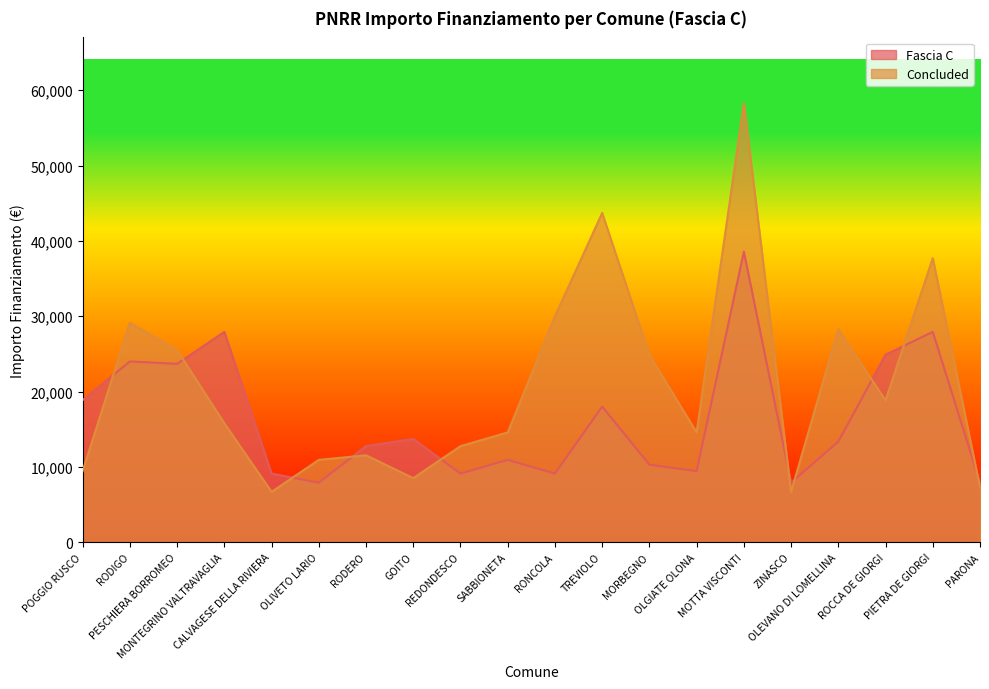

Between which two adjacent categories do Fascia C and Concluded first intersect?

POGGIO RUSCO and RODIGO